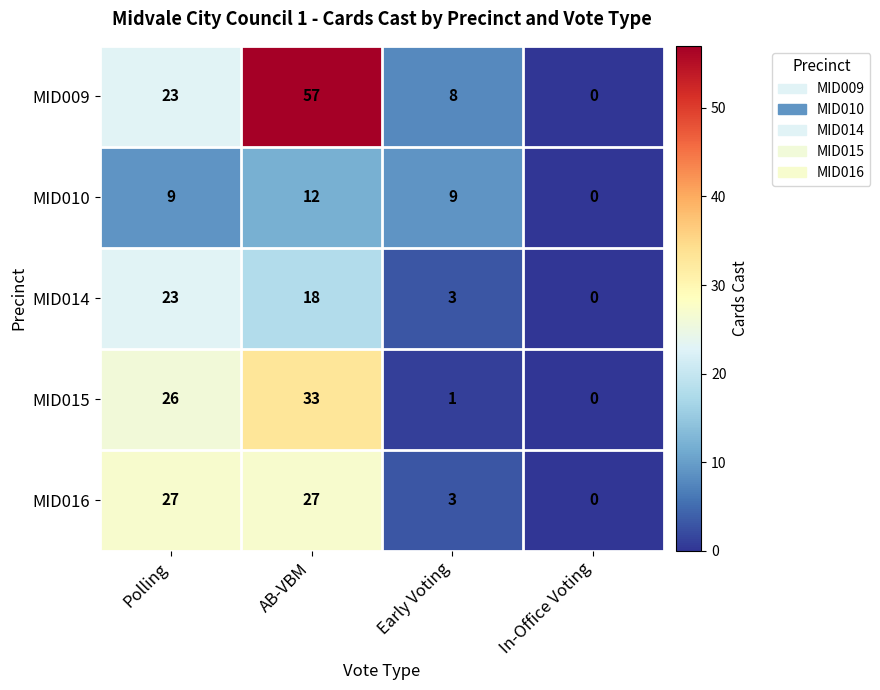

How many positive values does the MID009 series have?

3